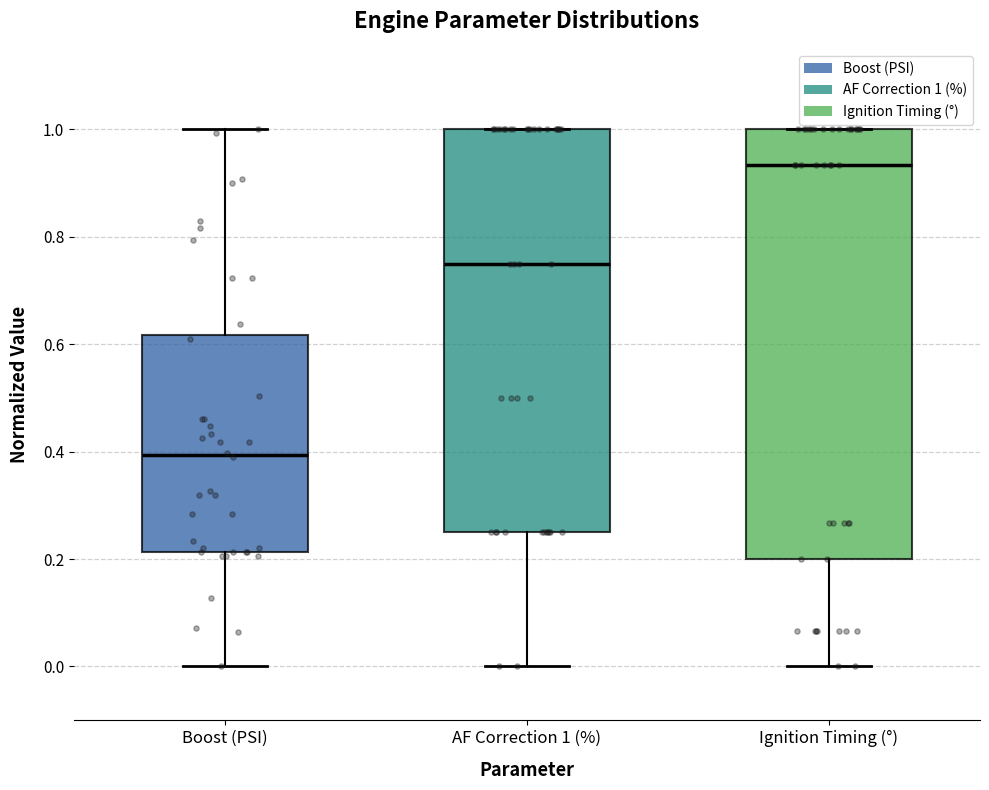

Where is the upper edge of the box for Ignition Timing (°) on the y-axis? The values are not printed on the chart, so give them approximately, as read against the axis.

1.00